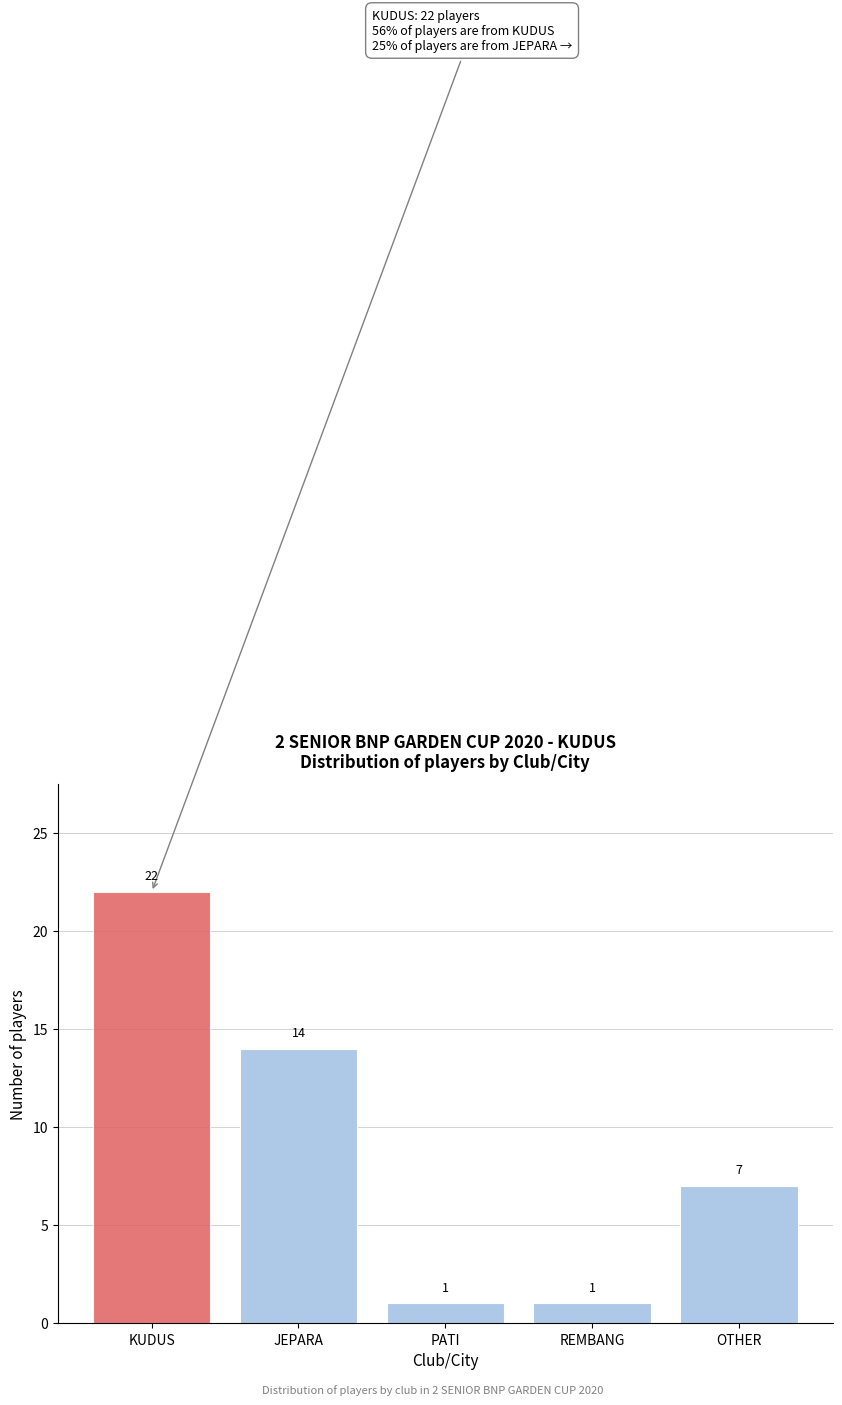

Reading right to left, list all the values displayed in this chart.

7	1	1	14	22